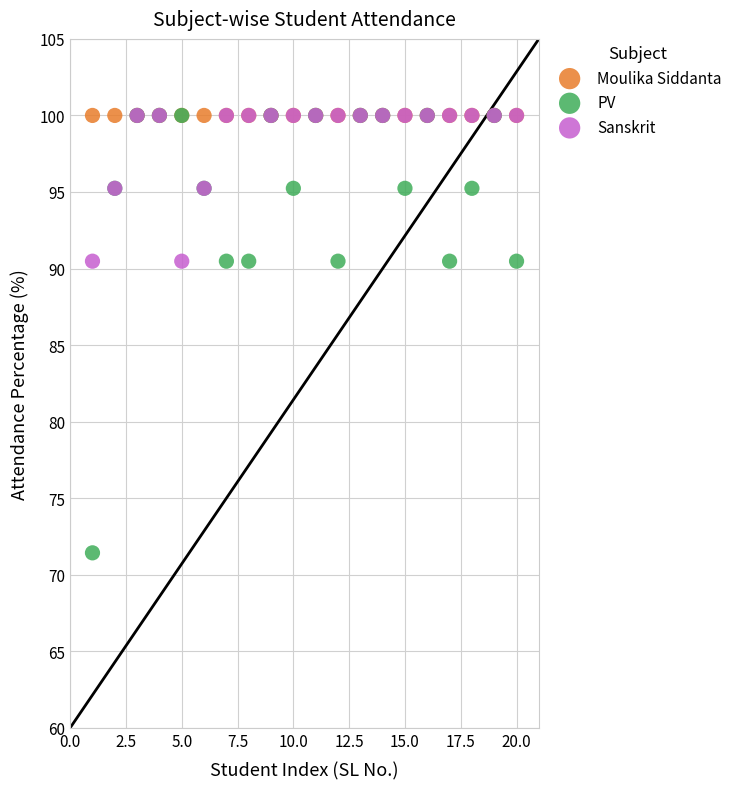

What are all the series names shown in the legend?

Moulika Siddanta, PV, Sanskrit